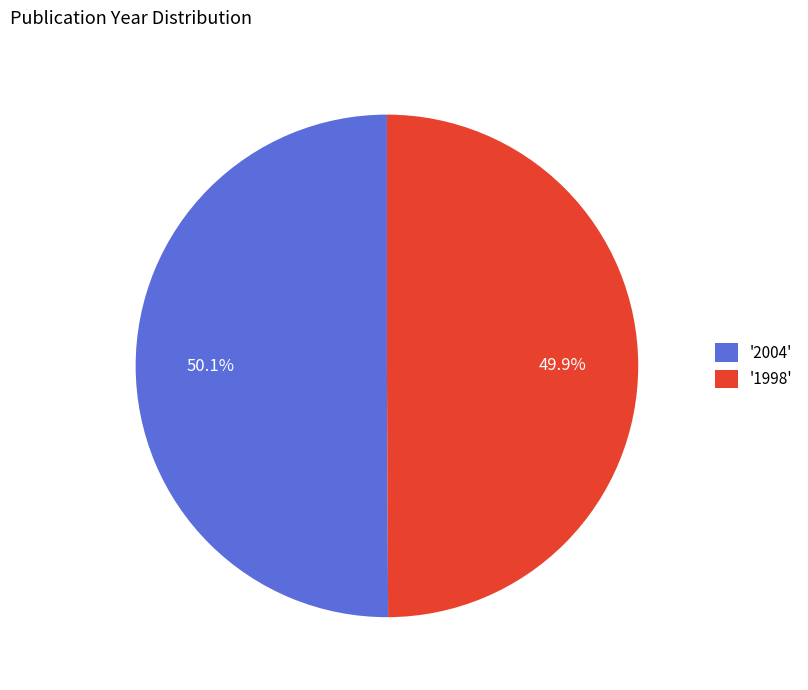

What percentage do '2004' and '1998' together represent?

100.0%